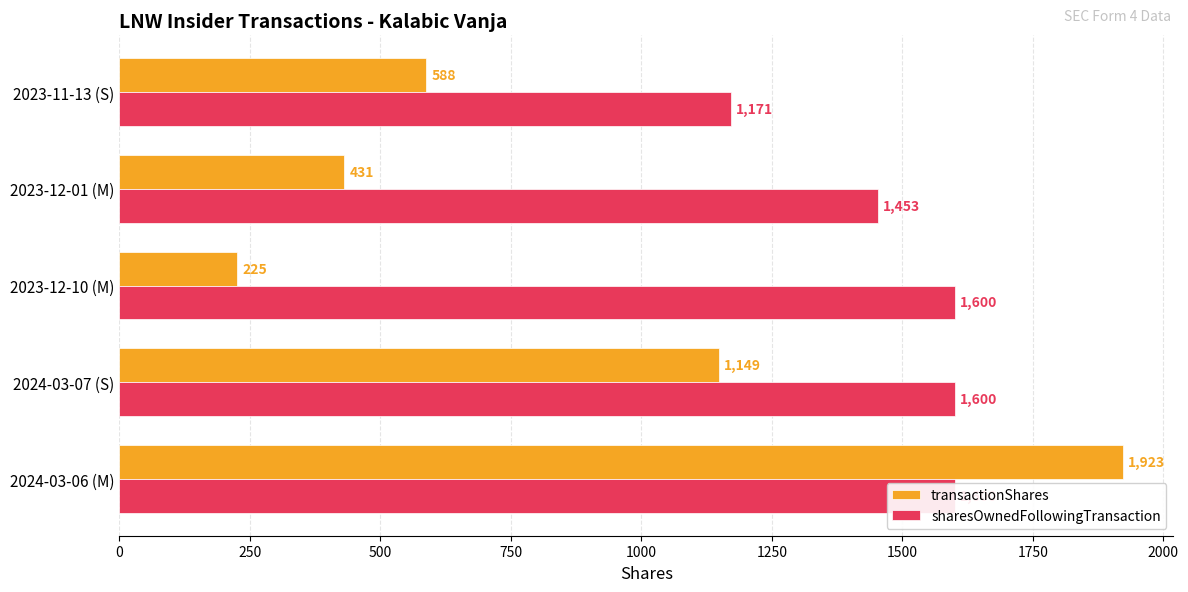

Is it true that sharesOwnedFollowingTransaction equals 1600 at 2023-12-10 (M)?

True